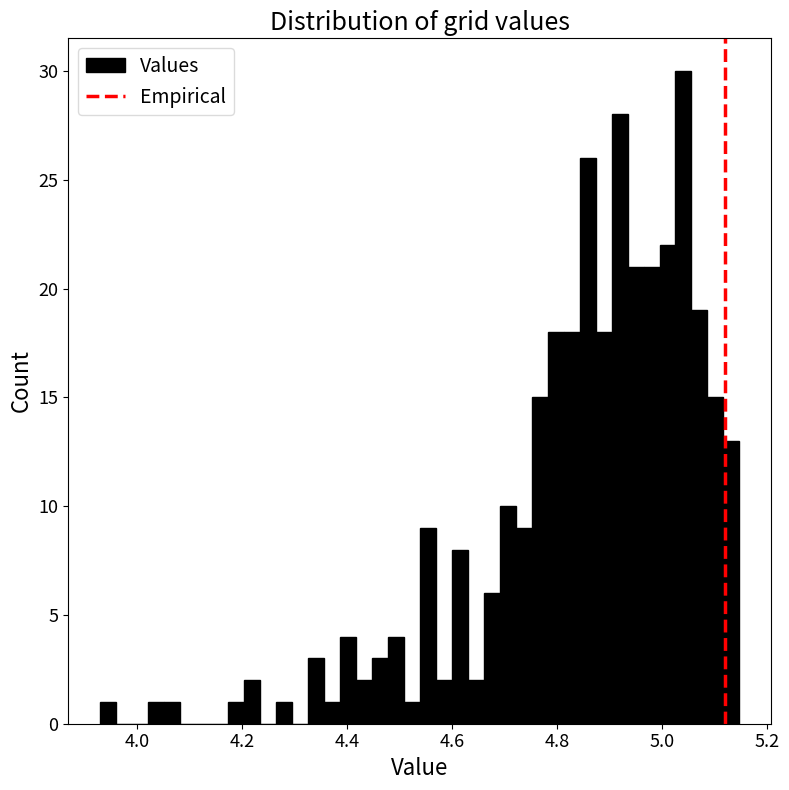

Read against the x-axis, roughly where is the centre of the tallest bar?

5.04